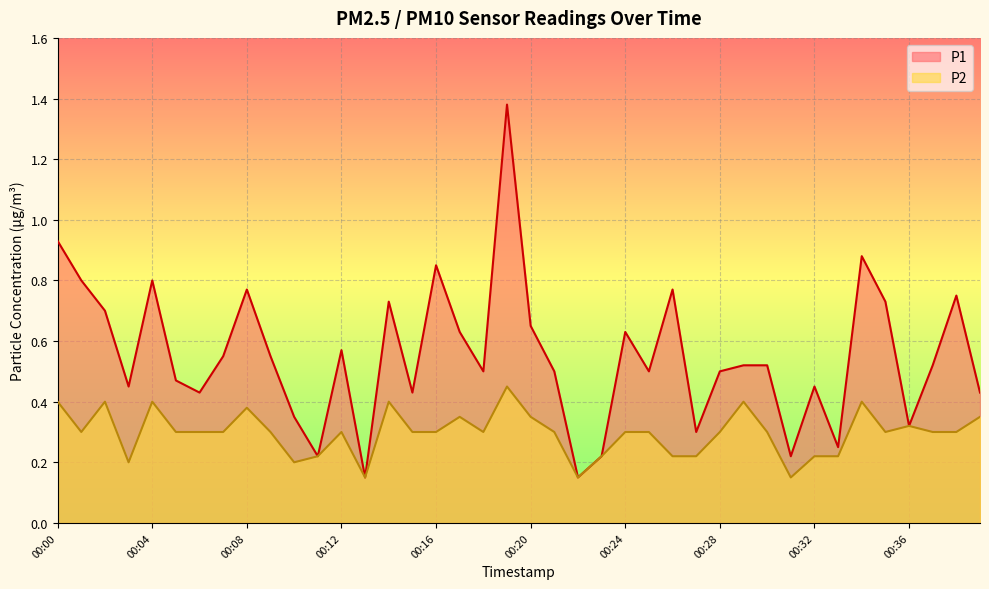

Between 00:31 and 00:06, which is larger?

00:06